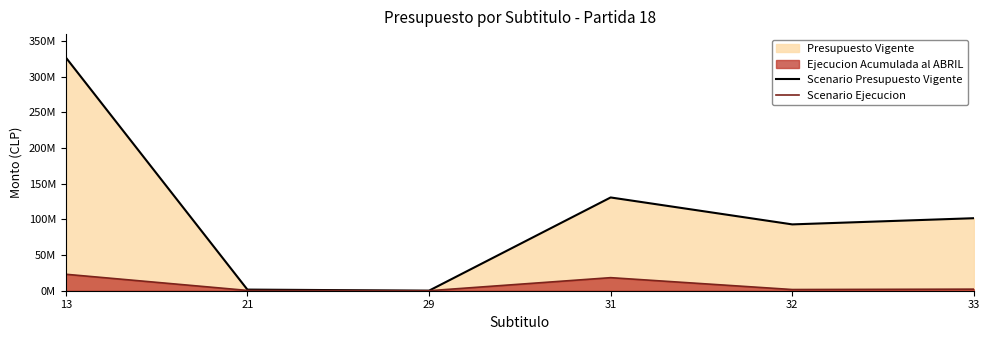

In Scenario Presupuesto Vigente, how many points are higher than both neighbors (excluding endpoints)?

1